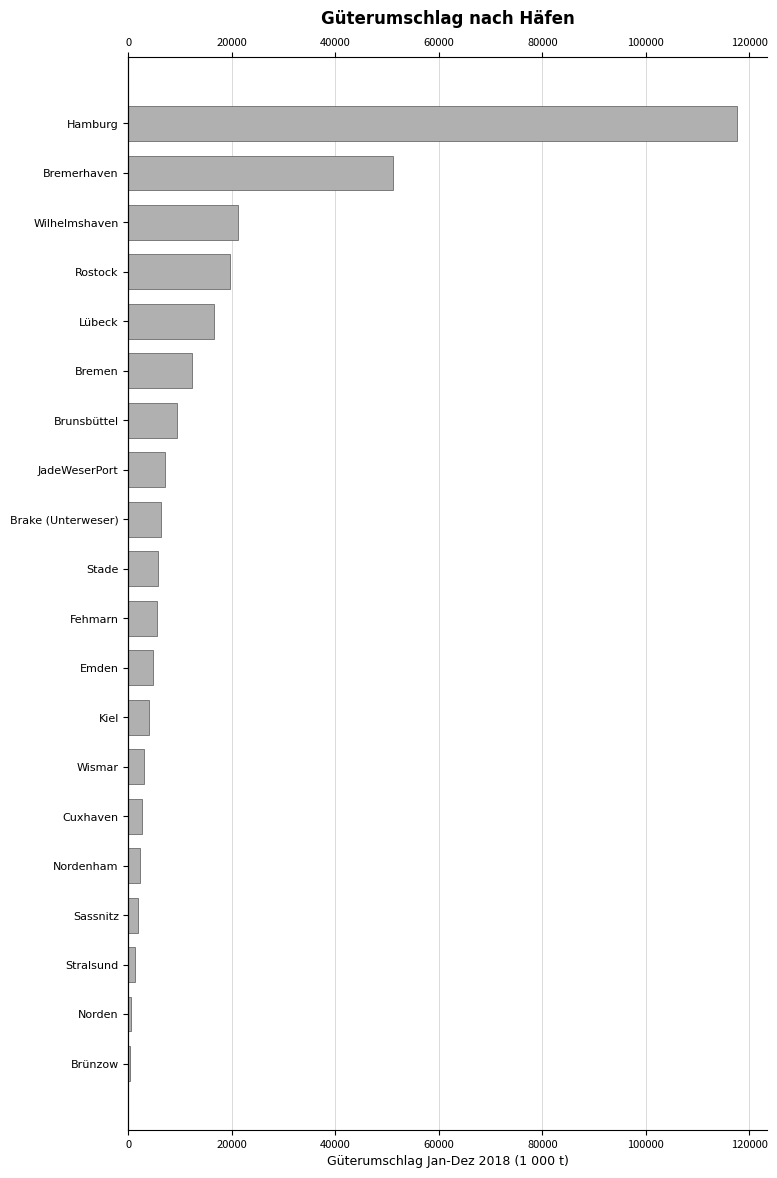

What is the greatest value displayed?

117621.4